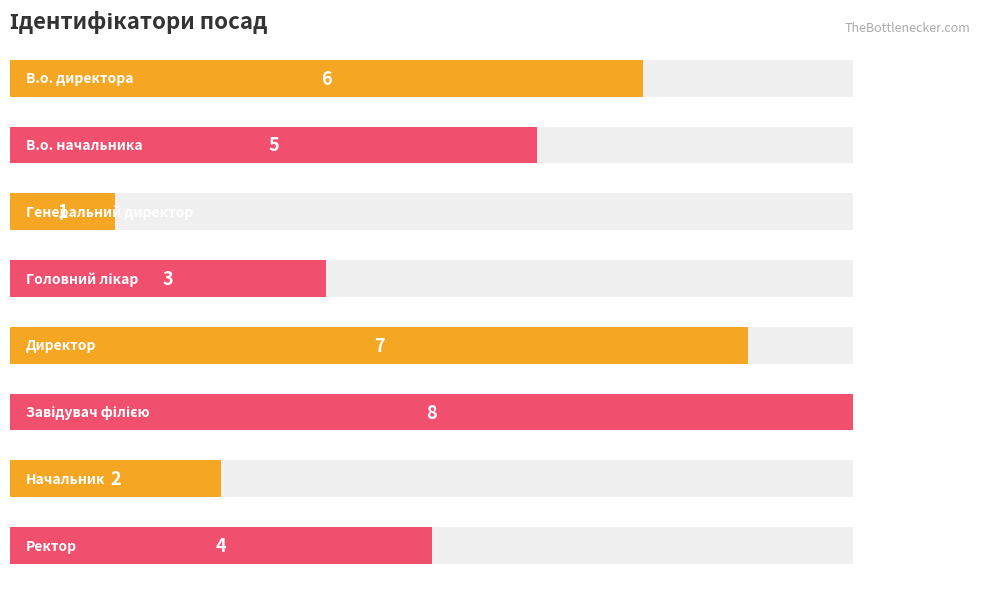

Reading left to right, list all the values displayed in this chart.

6	5	1	3	7	8	2	4